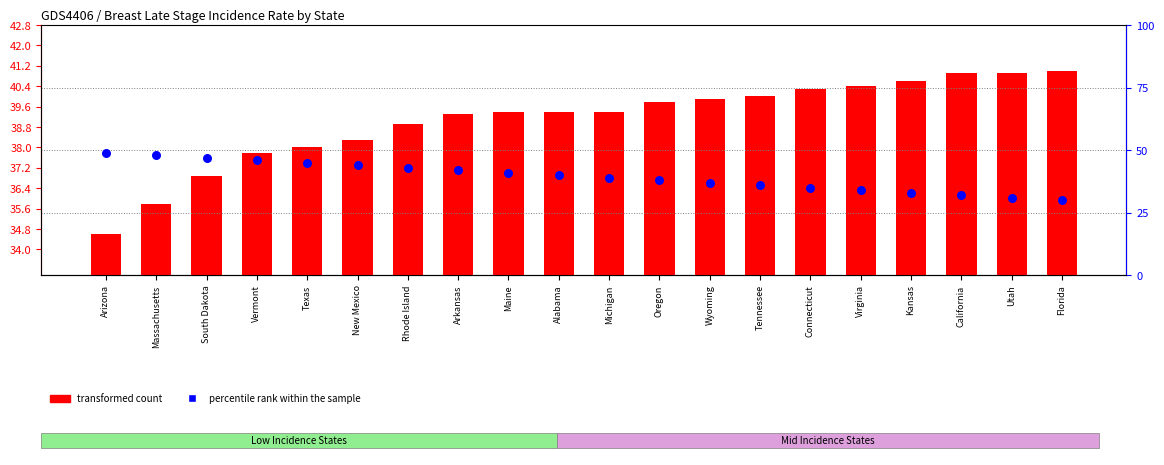

What is the total value across all series at Florida?

71.0